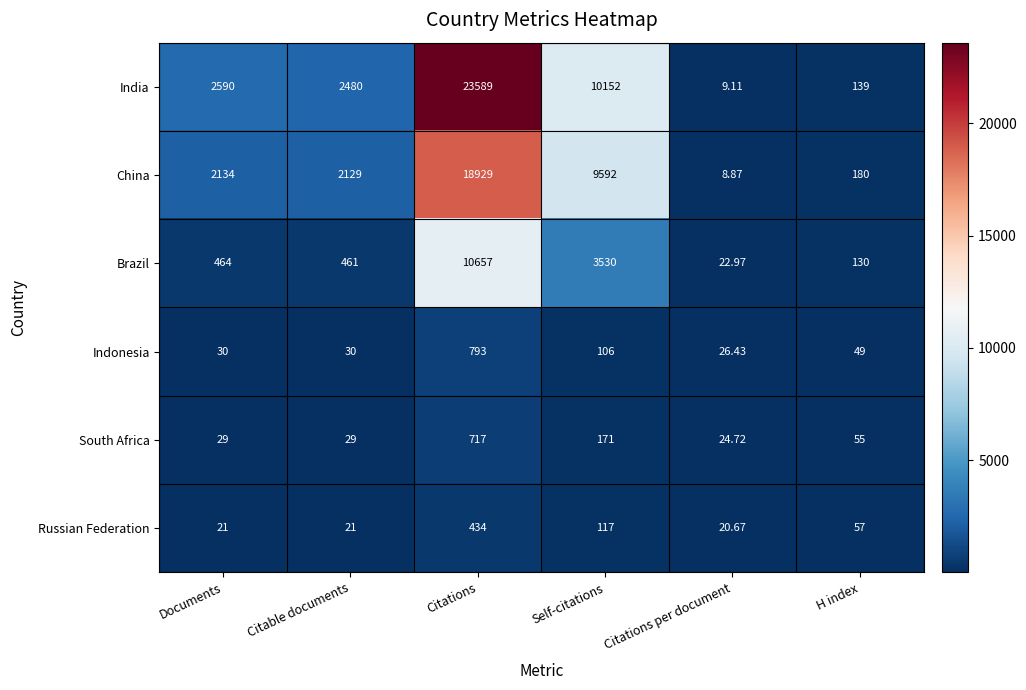

Which series has the largest total across all categories?

India